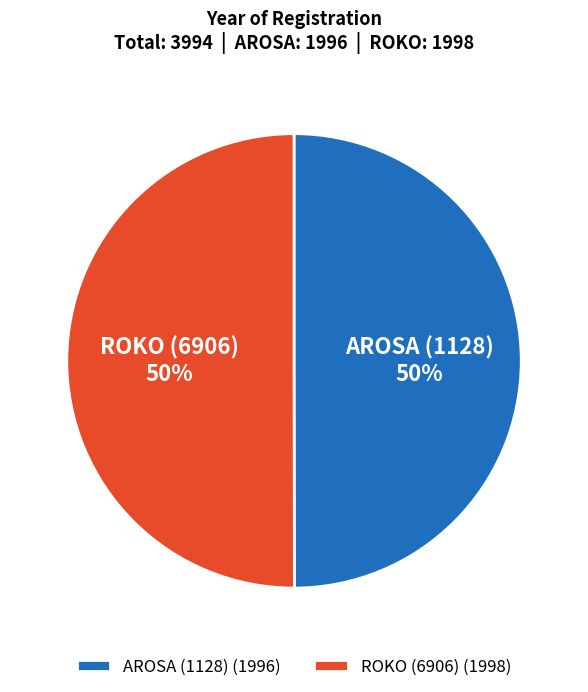

Do ROKO (6906) and AROSA (1128) together represent more than half of the pie?

Yes